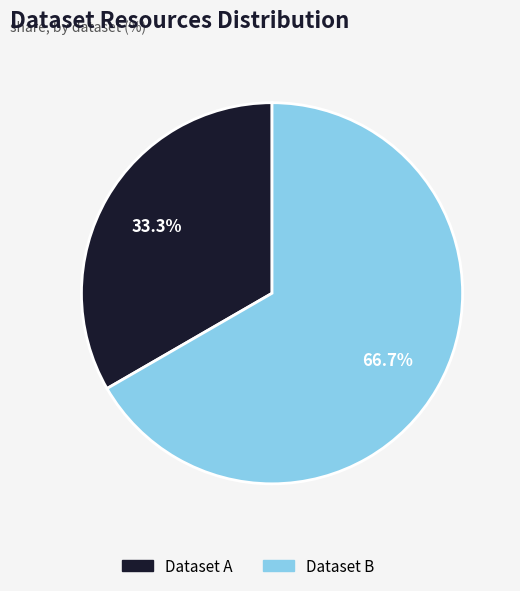

Is there any slice that represents more than half of the pie?

Yes